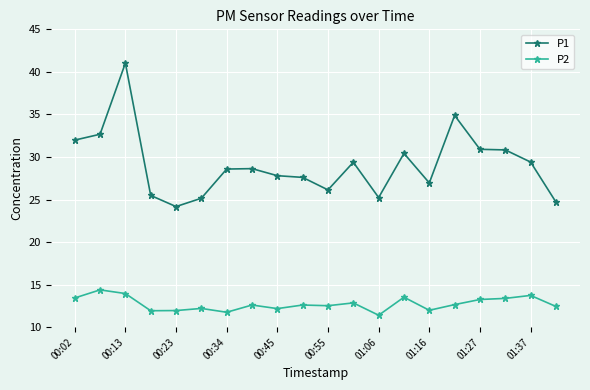

What is the average value of the P2 series?

12.7